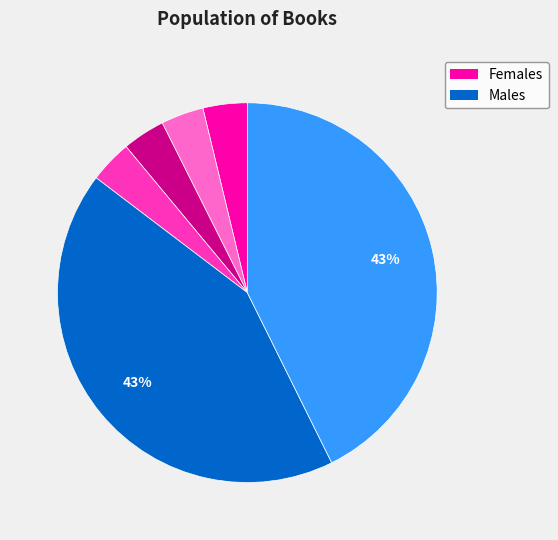

Is there a majority slice in this chart?

No